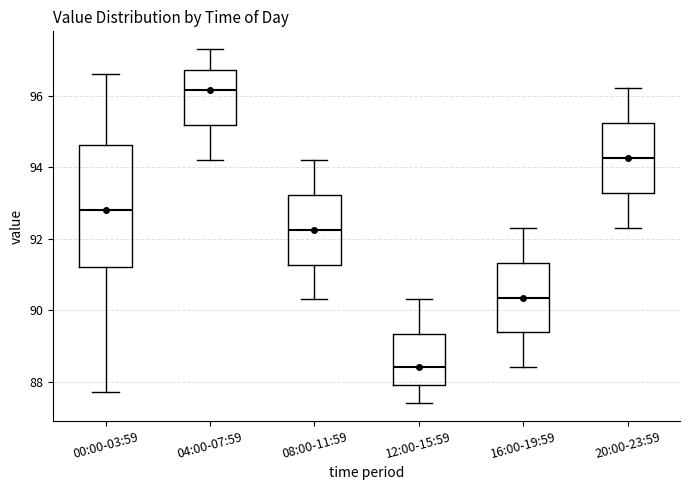

Comparing the boxes themselves (not the whiskers), which one is the tallest?

00:00-03:59